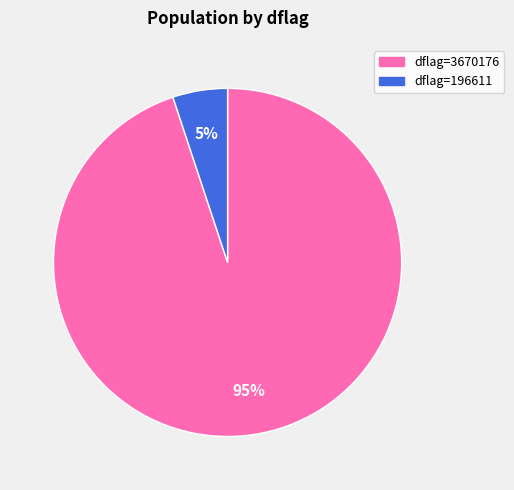

To the nearest percent, what is the average slice percentage?

50%